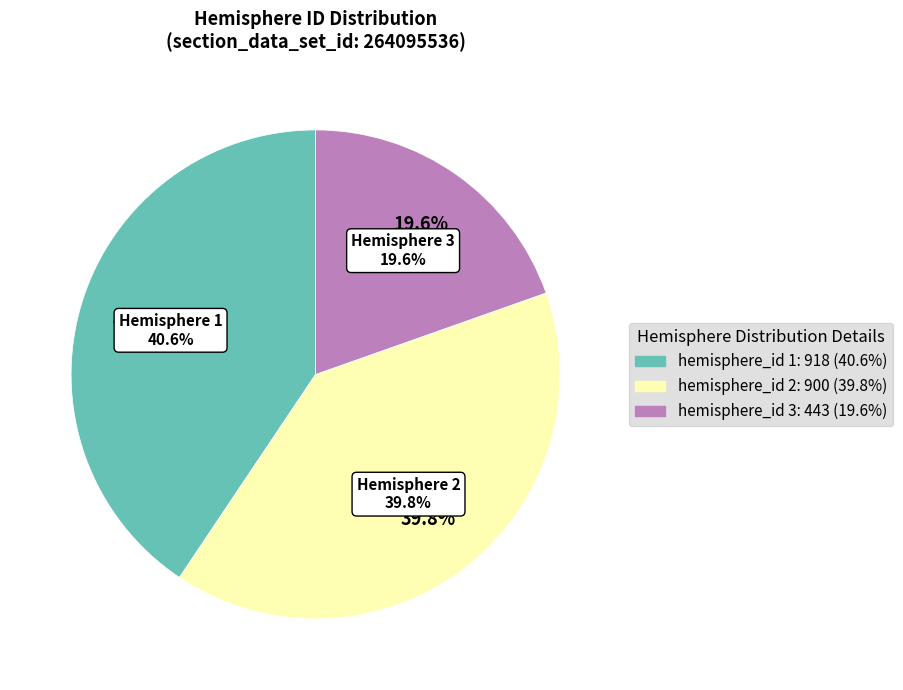

How many slices are in this pie chart?

3